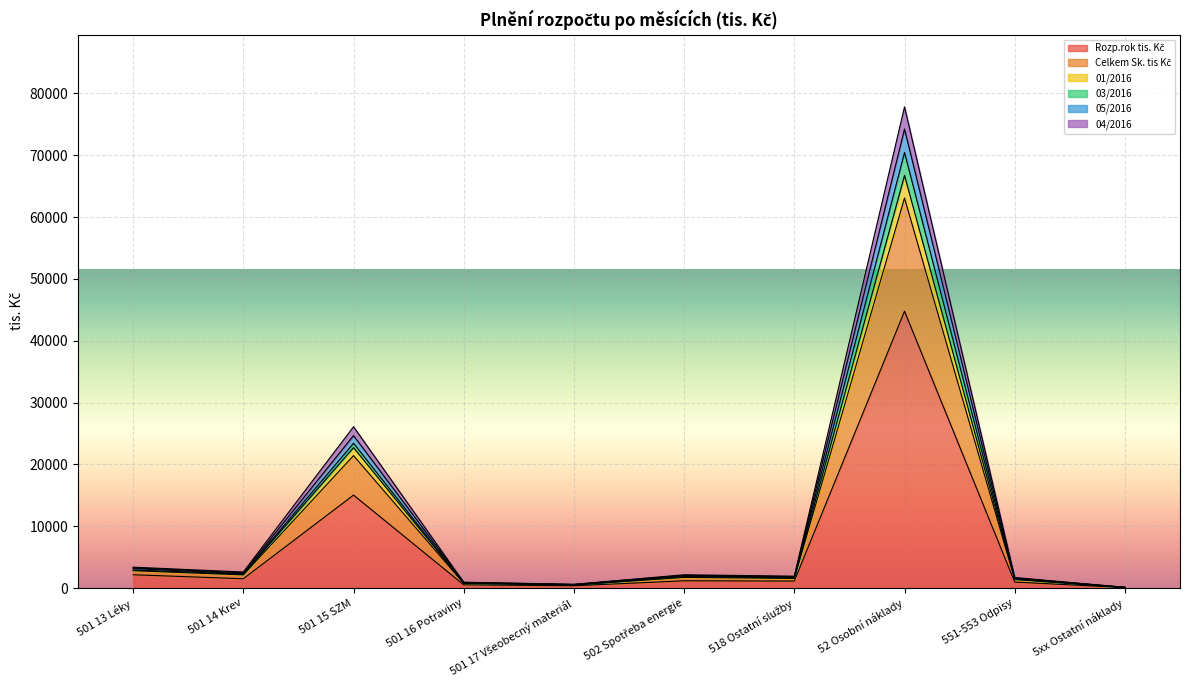

True or false: Celkem Sk. tis Kč has a value of 897.0 at 501 13 Léky.

False